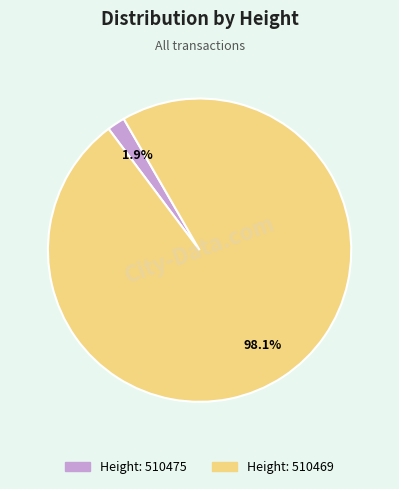

Is there any slice that represents more than half of the pie?

Yes